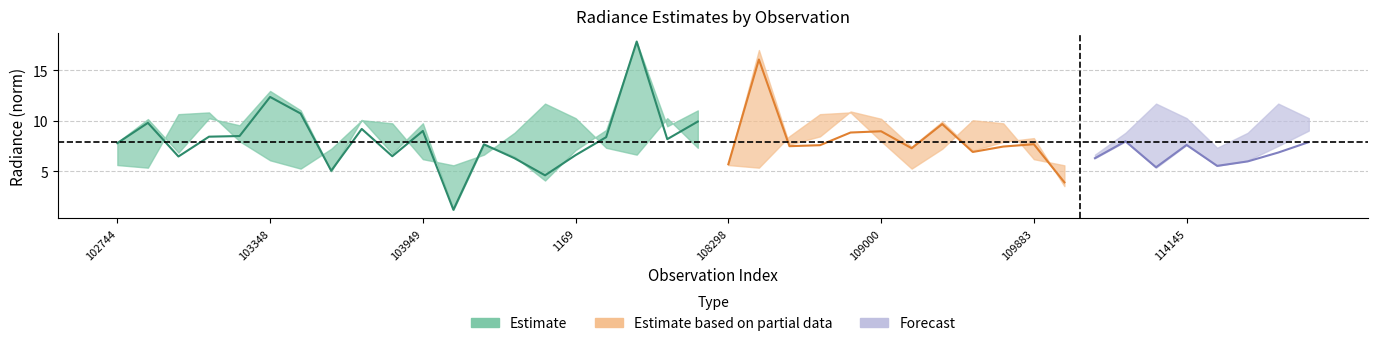

Reading left to right, what are all the values shown in this chart?

rade9_aggzone_norm: 7.8	9.8	6.5	8.4	8.5	12.4	10.7	5.0	9.2	6.5	9.0	1.2	7.7	6.3	4.6	6.6	8.4	17.9	8.2	9.9	5.7	16.1	7.5	7.6	8.8	9.0	7.3	9.7	6.9	7.4	7.7	3.9	6.3	8.0	5.4	7.6	5.5	6.0	6.8	7.9
rade9_mult_nadir_norm: 7.9	10.2	6.8	10.2	9.6	13.0	11.0	5.0	10.1	6.7	9.8	1.2	7.7	6.5	4.1	7.1	9.1	17.8	9.5	11.0	5.7	17.0	7.6	8.5	10.9	10.2	7.4	9.9	7.0	7.9	8.3	3.5	6.3	8.0	5.3	7.6	5.5	6.1	7.5	9.0
rade9_bin_mdn: 5.6	5.3	10.7	10.8	8.0	6.1	5.3	7.2	10.1	9.7	6.2	5.6	6.6	8.8	11.7	10.3	7.3	6.6	10.3	7.3	5.6	5.3	8.5	10.7	10.8	8.0	5.3	7.2	10.1	9.7	6.2	5.6	6.6	8.8	11.7	10.3	7.3	8.8	11.7	10.3